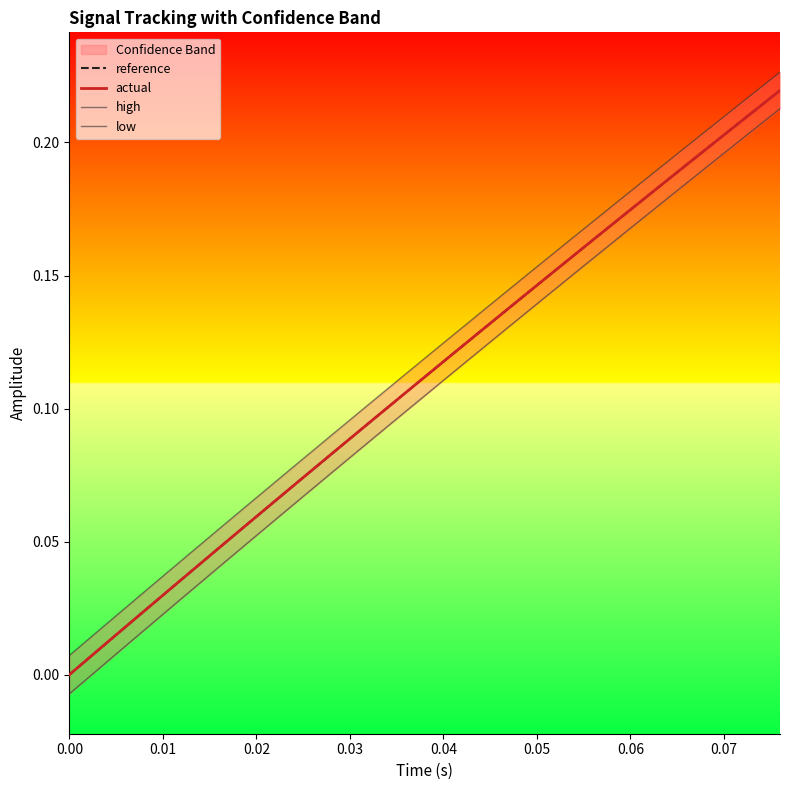

Is this an area chart (filled region under the line)?

No